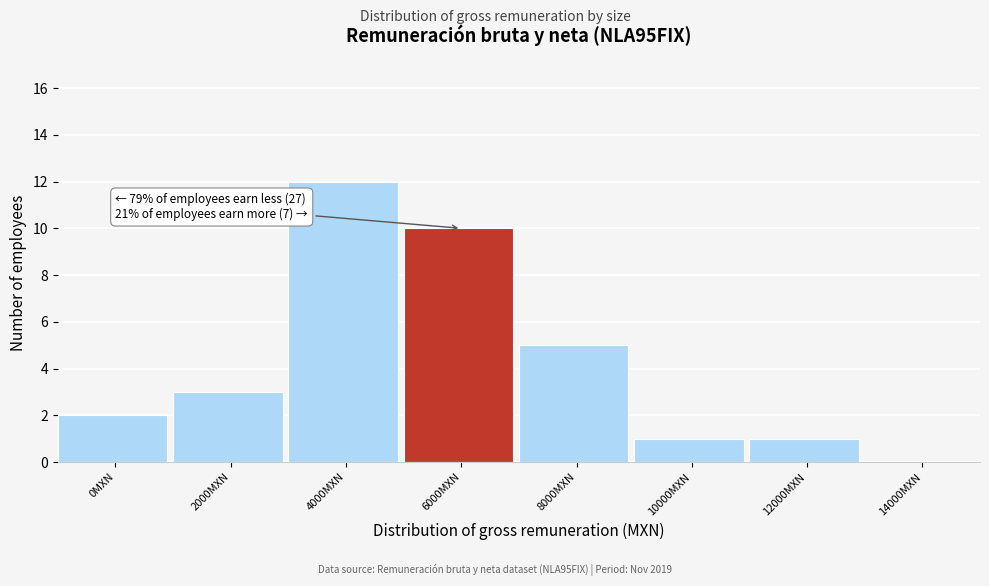

Reading left to right, transcribe all the data shown in this chart.

0MXN=2	2000MXN=3	4000MXN=12	6000MXN=10	8000MXN=5	10000MXN=1	12000MXN=1	14000MXN=0